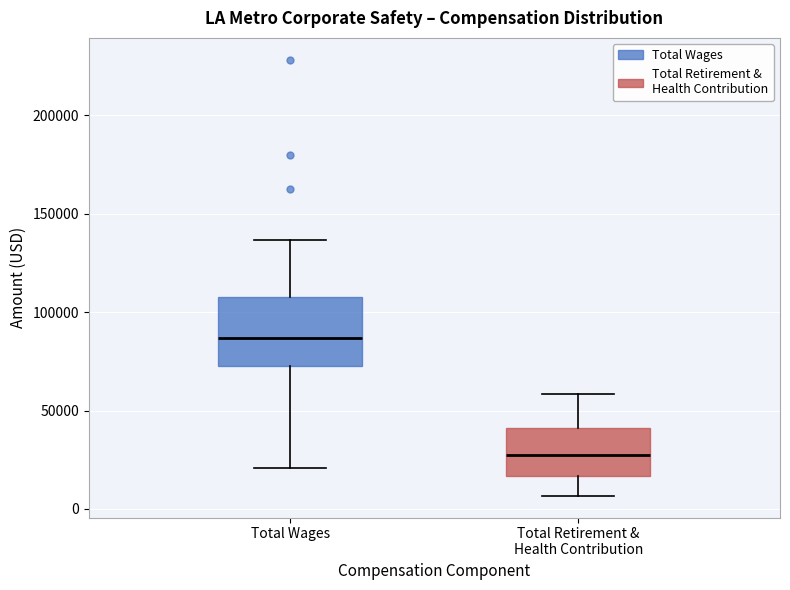

Reading left to right, read every box against the y-axis: the position of its median line, the range the box covers, and the ends of its whiskers. The values are not printed on the chart, so give them approximately, as read against the axis.

Total Wages: median 85000, box 70000 to 110000, whiskers 20000 to 135000
Total Retirement & Health Contribution: median 25000, box 15000 to 40000, whiskers 5000 to 60000